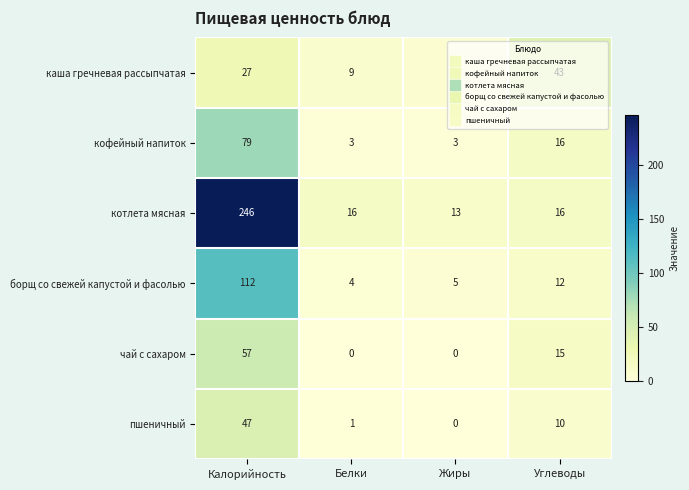

Which category has the lowest value in the котлета мясная series?

Жиры